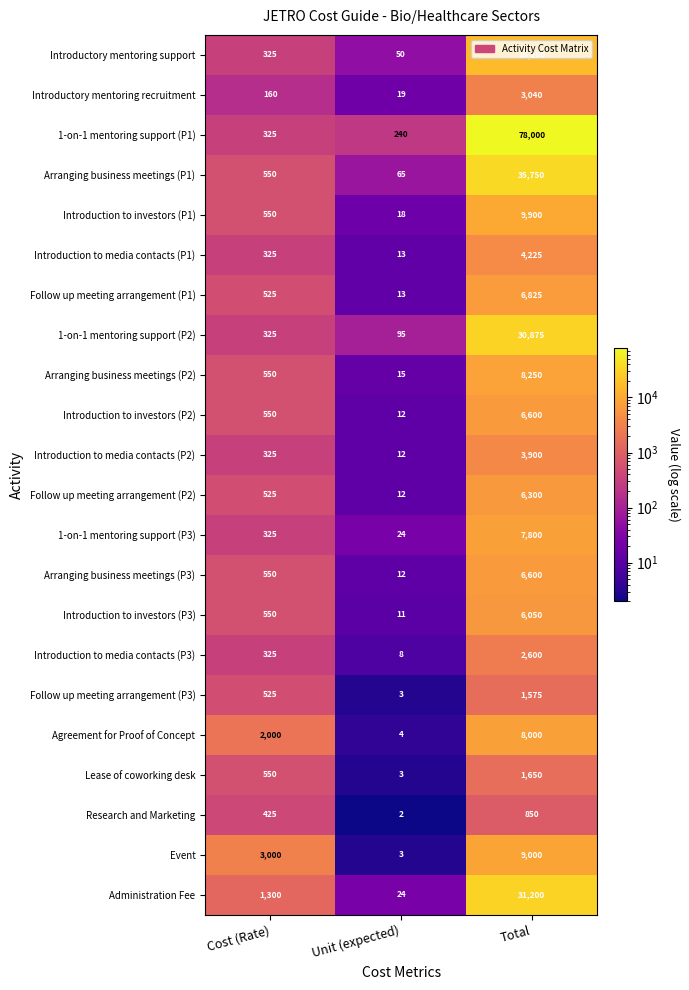

Which series has the largest range (max minus min)?

1-on-1 mentoring support (P1)